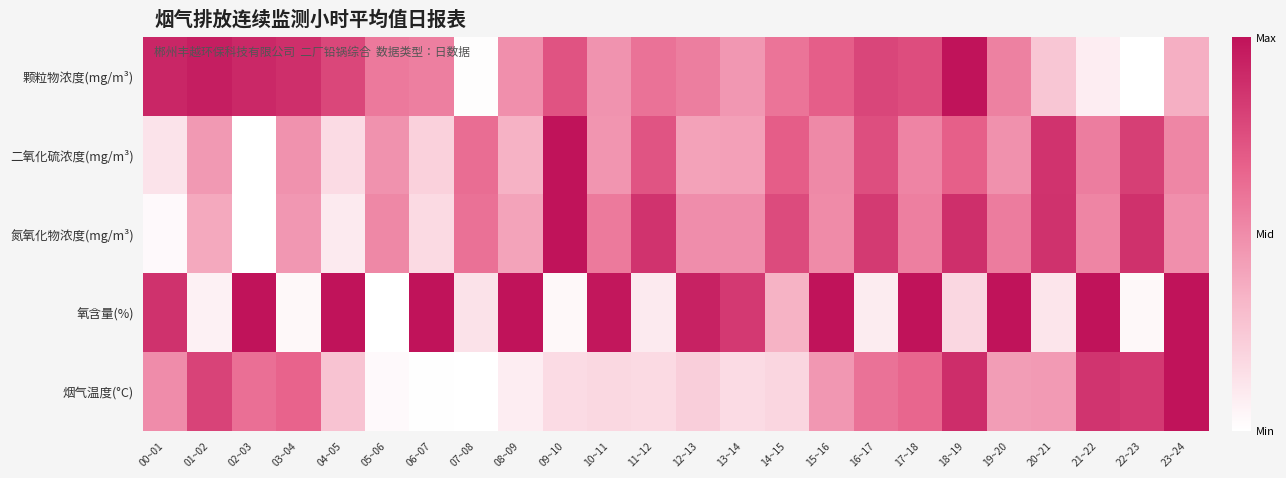

What is the difference between the highest and lowest values at 06~07?

1.0